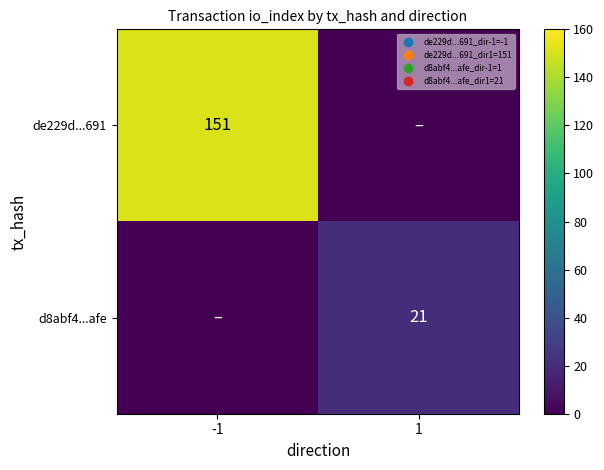

The de229d...691 series shows 151 at -1. True or false?

True